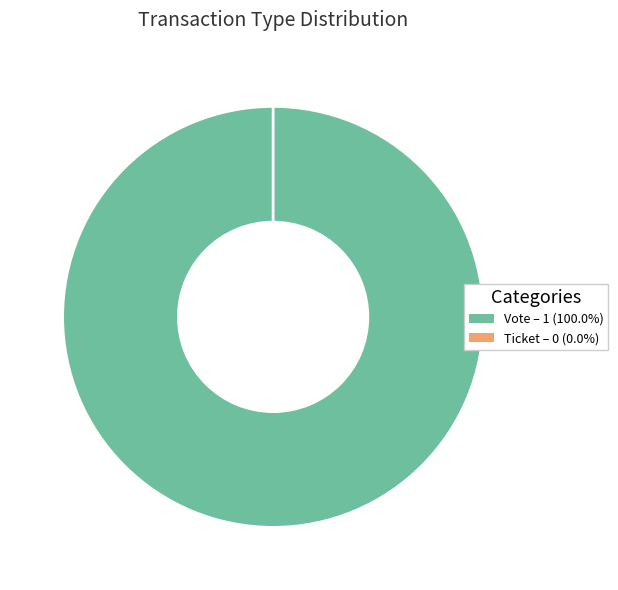

What is the largest slice in the pie chart?

Vote